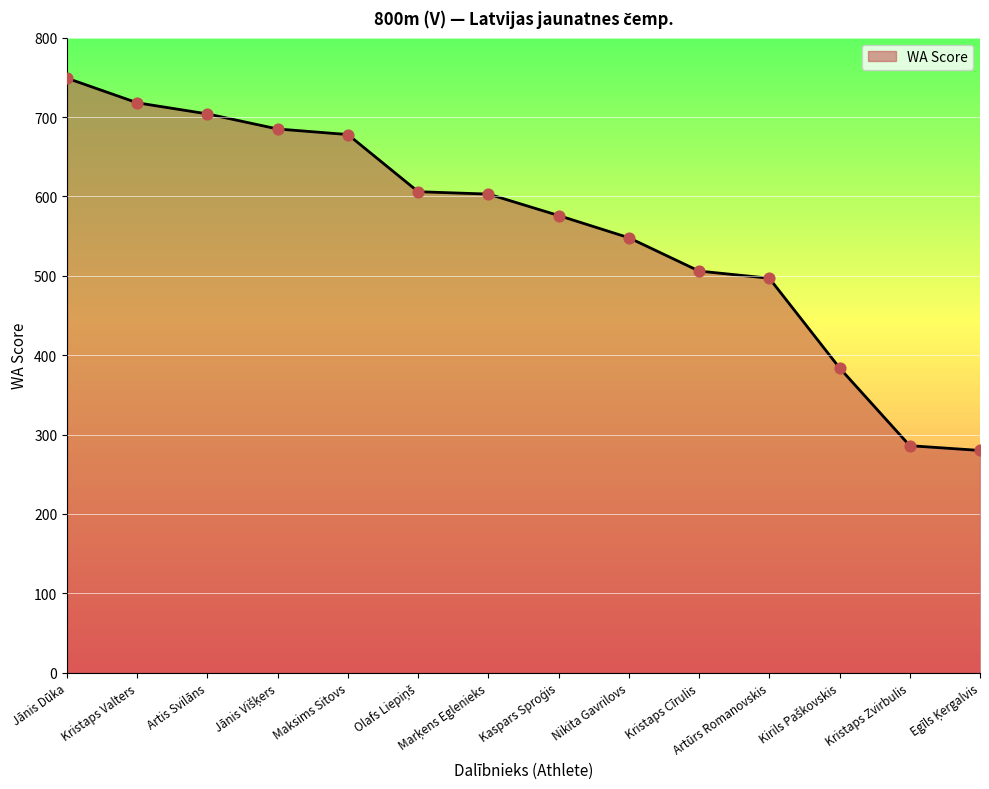

What is the ratio of the value at Kristaps Zvirbulis to the value at Artis Svilāns?

0.4